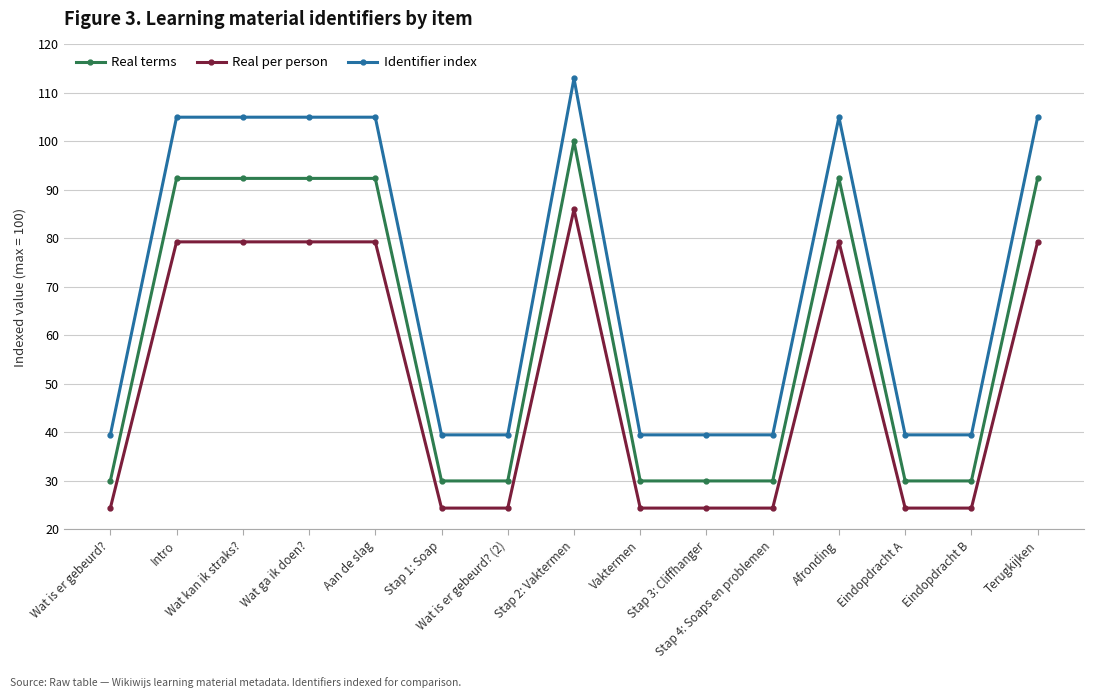

Read the Real terms value at Eindopdracht B.

30.0